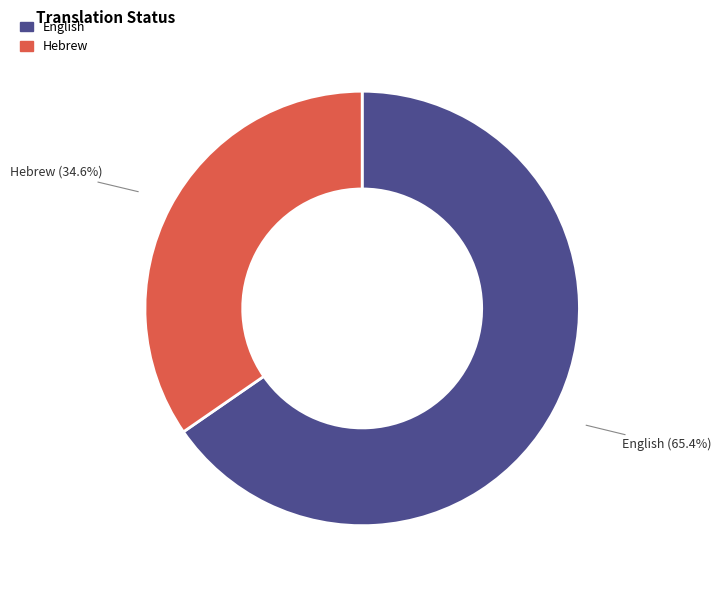

Which slice is the smallest?

Hebrew